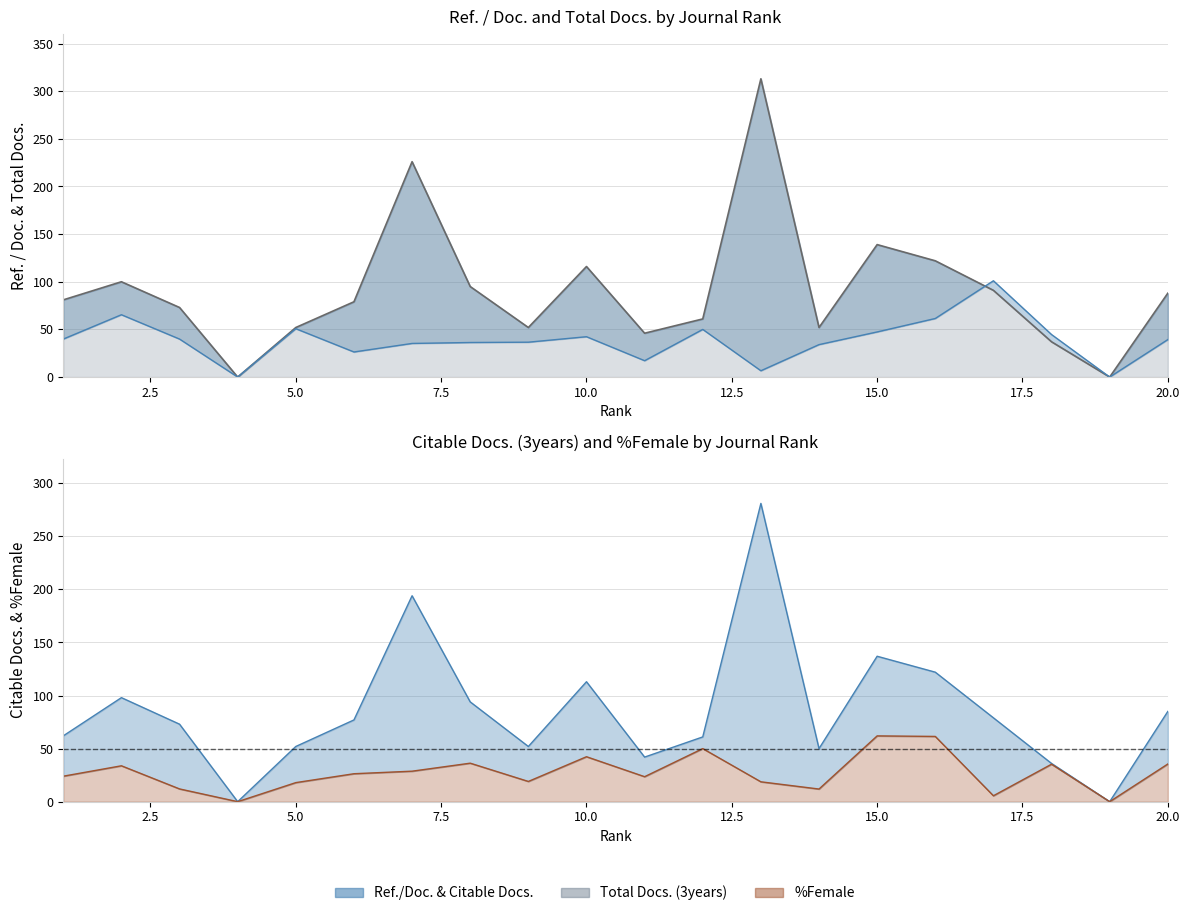

How many lines are shown in the chart?

4